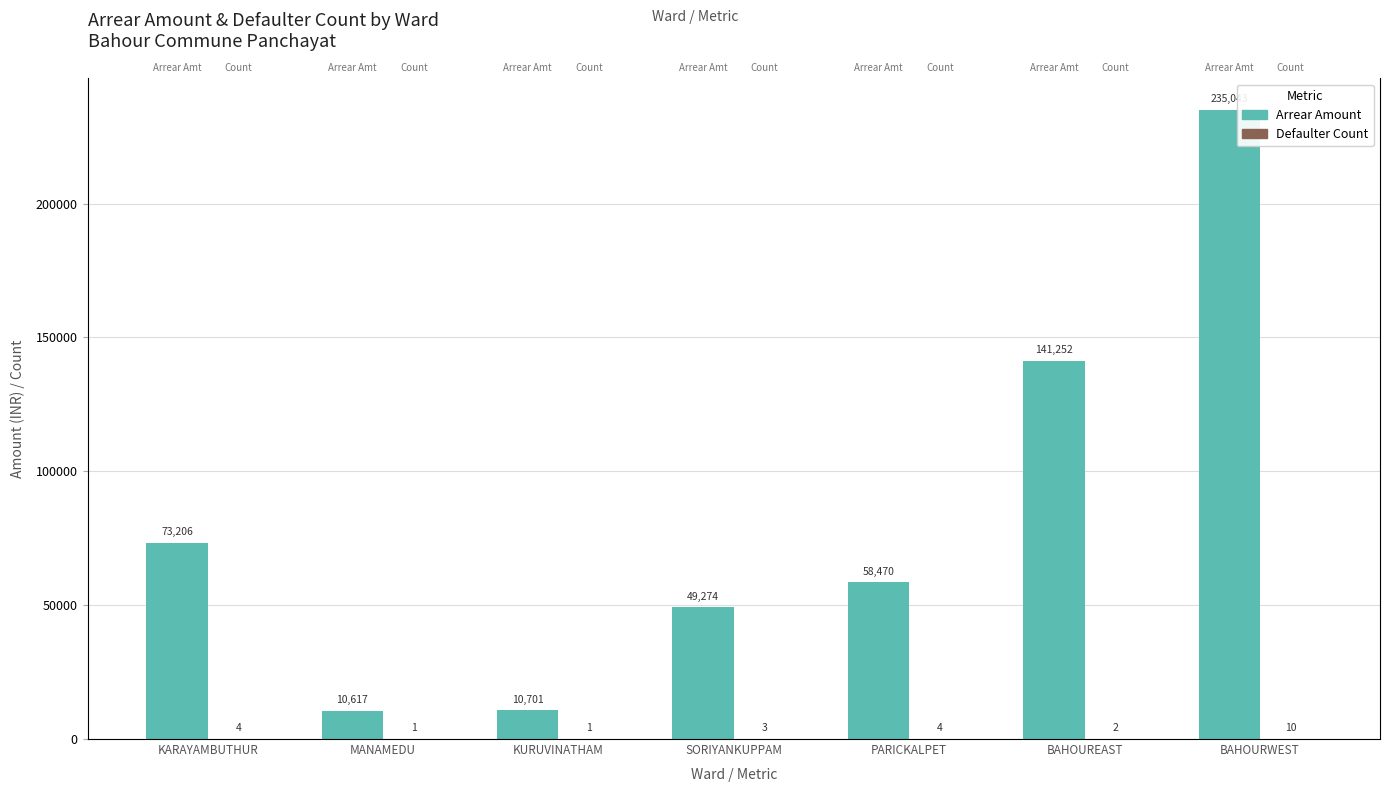

How many groups of bars are there?

7